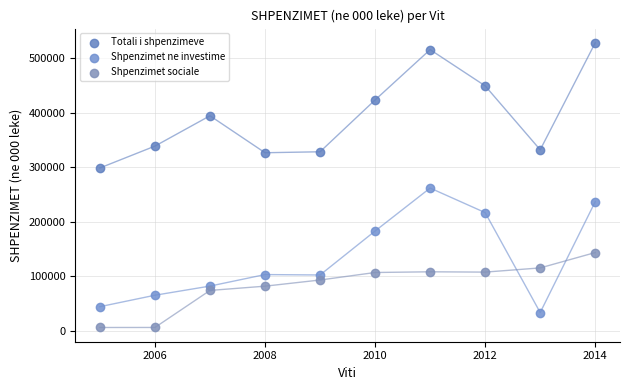

Which series reaches the minimum Y coordinate?

Shpenzimet sociale